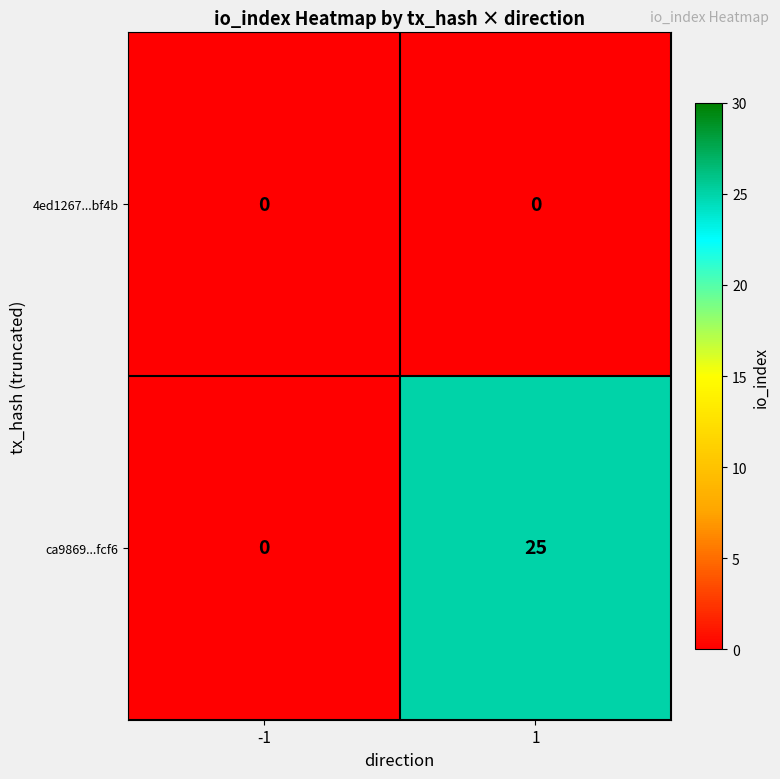

Reading left to right, extract all data points from this chart.

4ed1267...bf4b: -1=0	1=0
ca9869...fcf6: -1=0	1=25